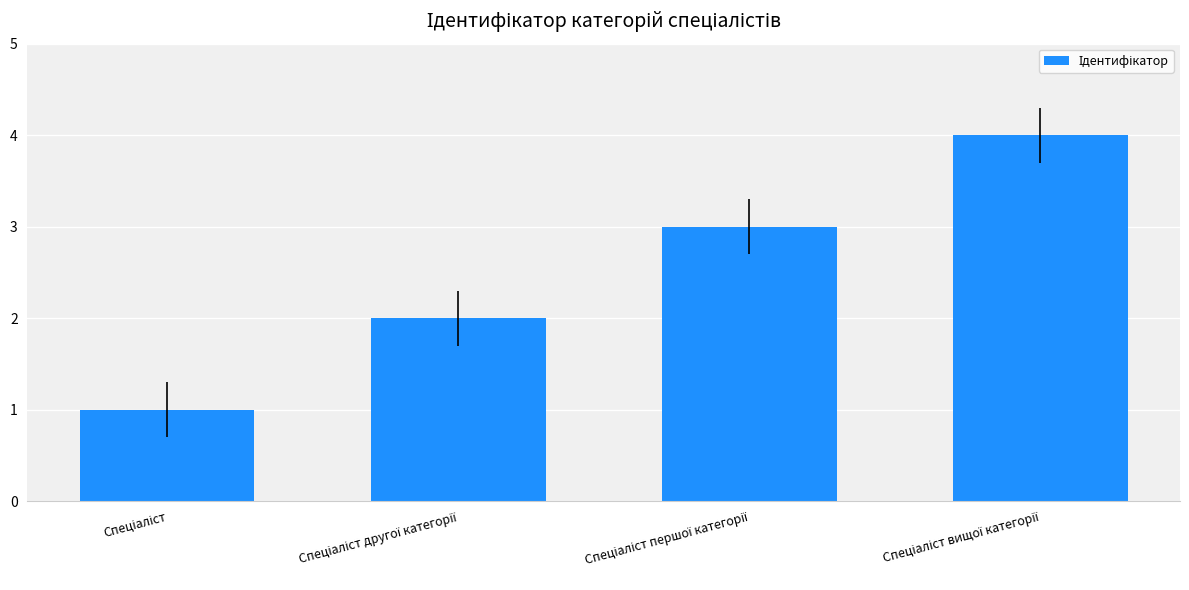

What is the greatest value displayed?

4